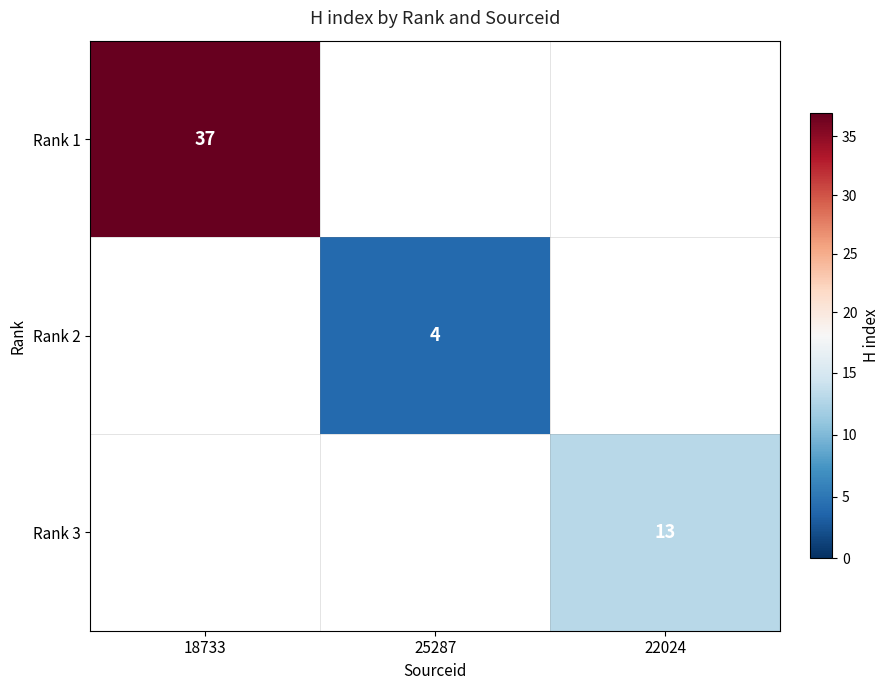

How many categories are shown in the chart?

3